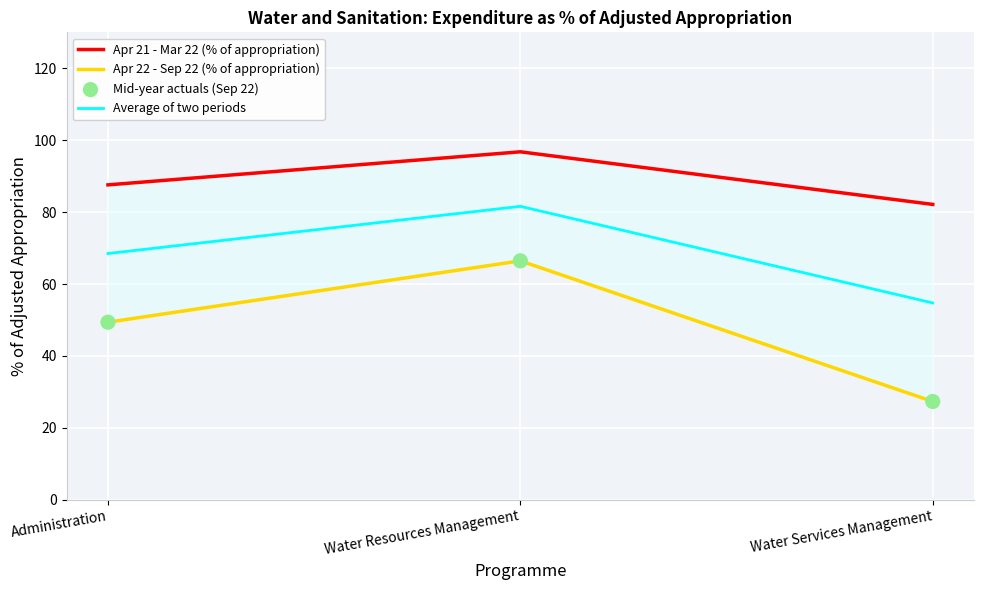

Which series has the widest spread of Y values?

Apr 22 - Sep 22 (% of appropriation)